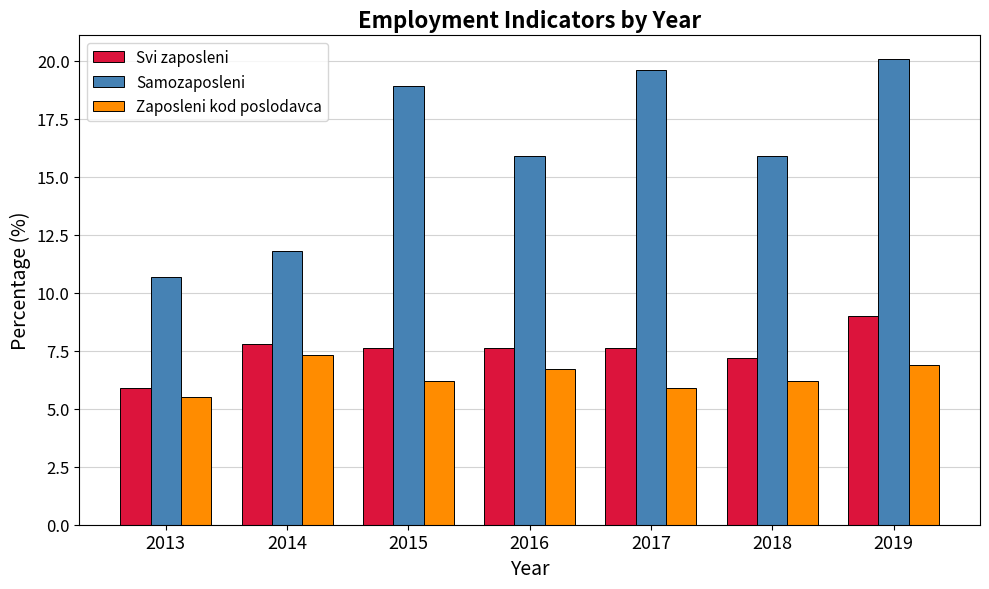

At how many categories does at least one series exceed 16?

3